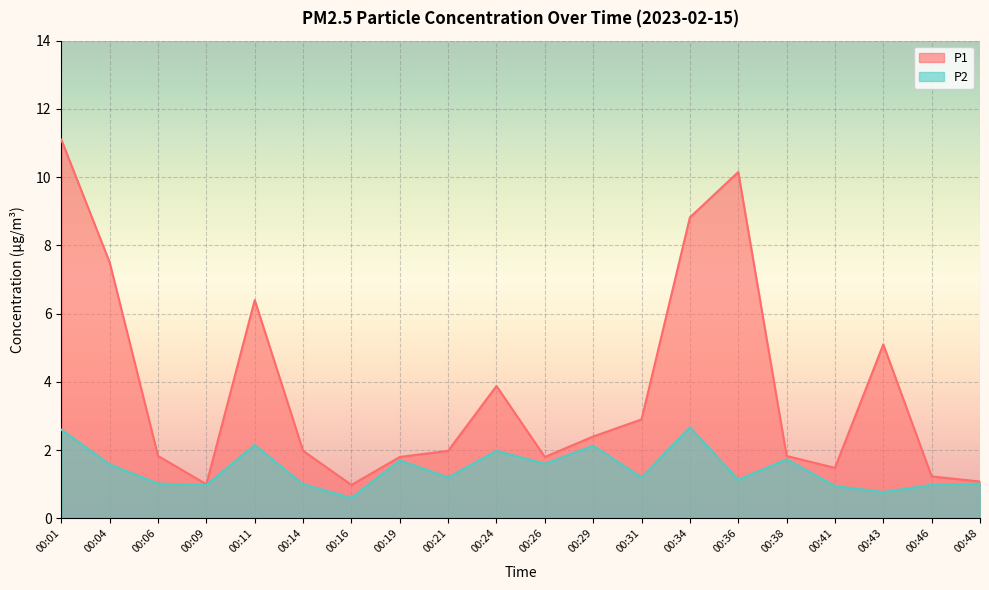

What is the value of the P2 point at the 2nd from the left?

1.6